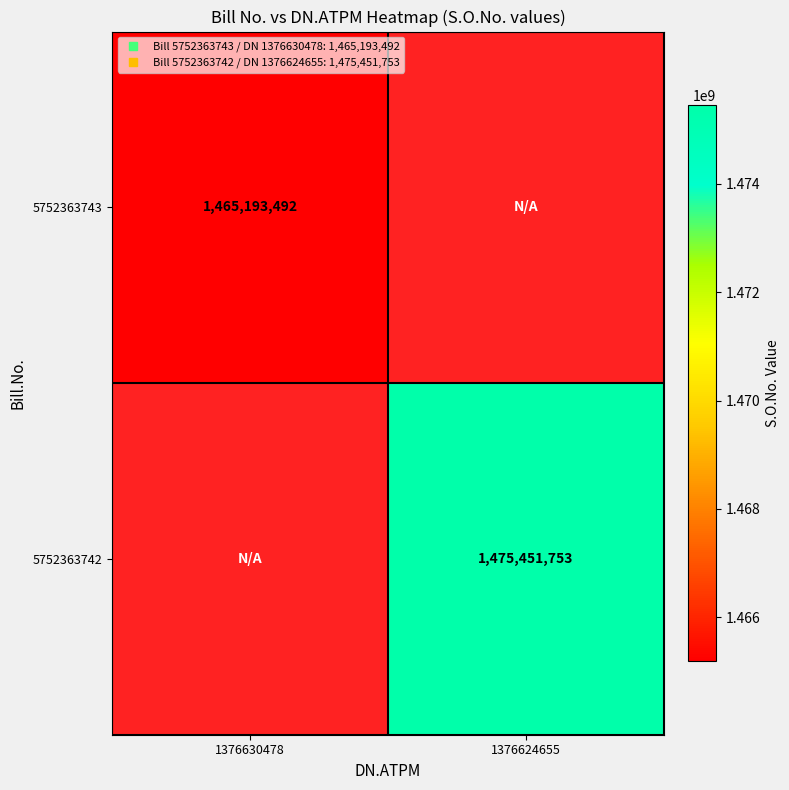

At how many categories does at least one series exceed 1471014242?

1